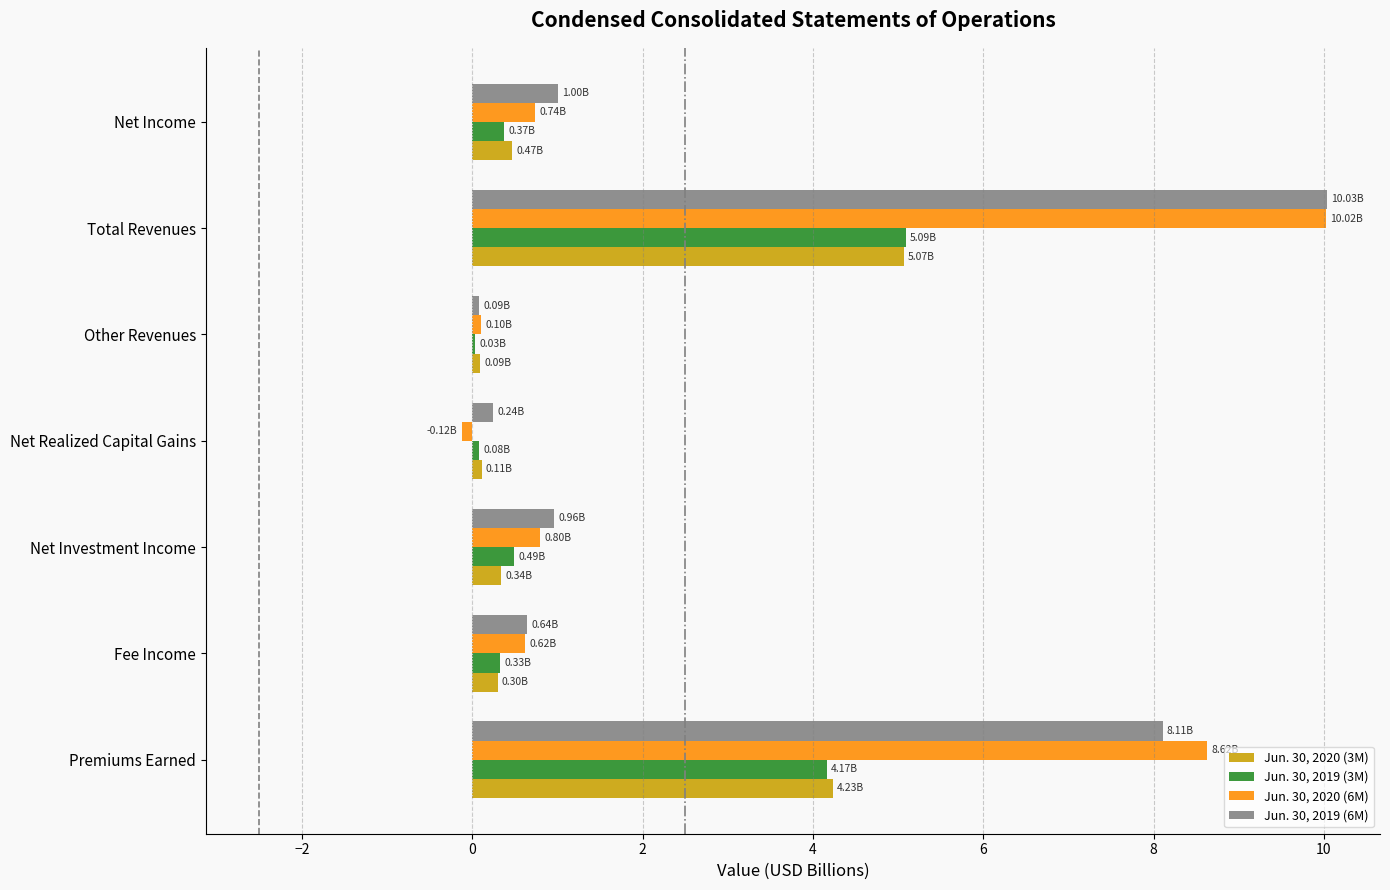

Which category has the highest value in the Jun. 30, 2020 (6M) series?

Total Revenues